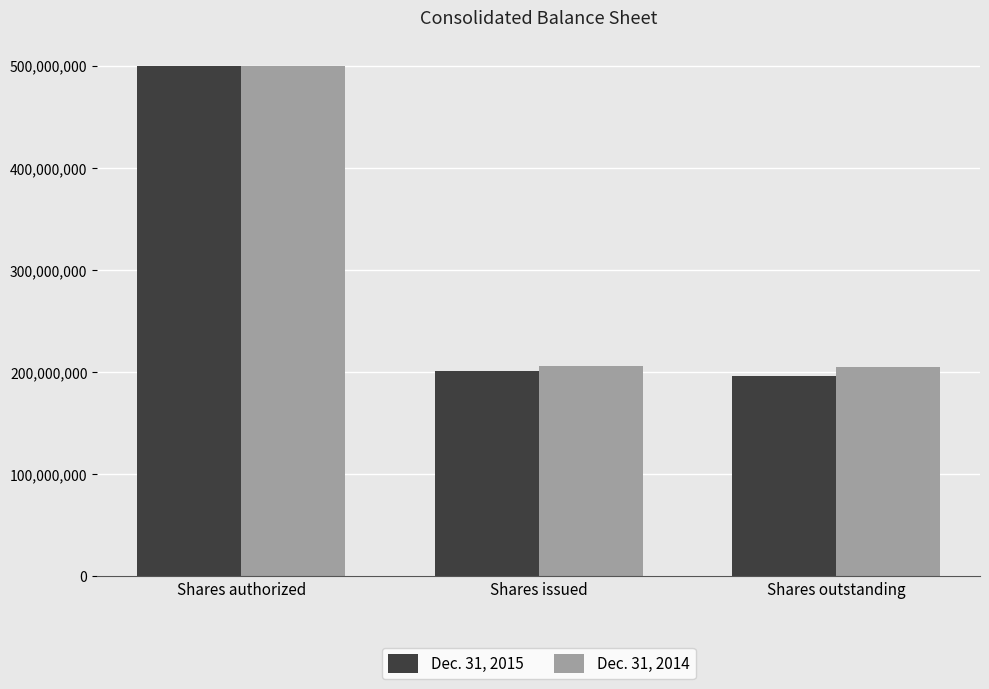

Rank the series at Shares outstanding from lowest to highest value.

Dec. 31, 2015, Dec. 31, 2014